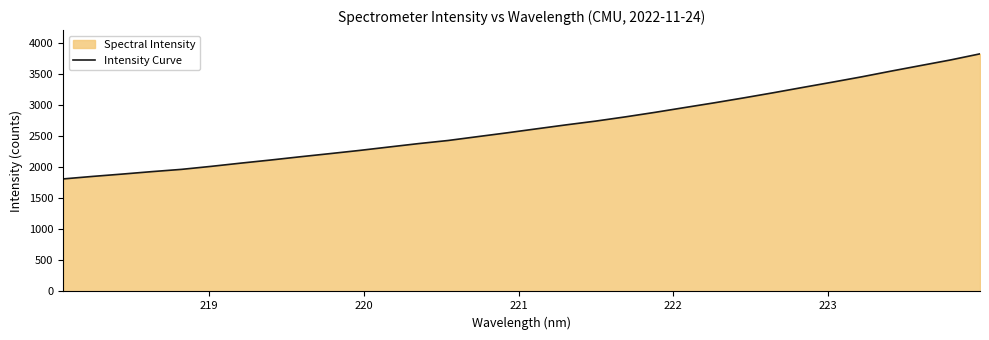

True or false: there are more than 2 points higher than both neighbors.

False